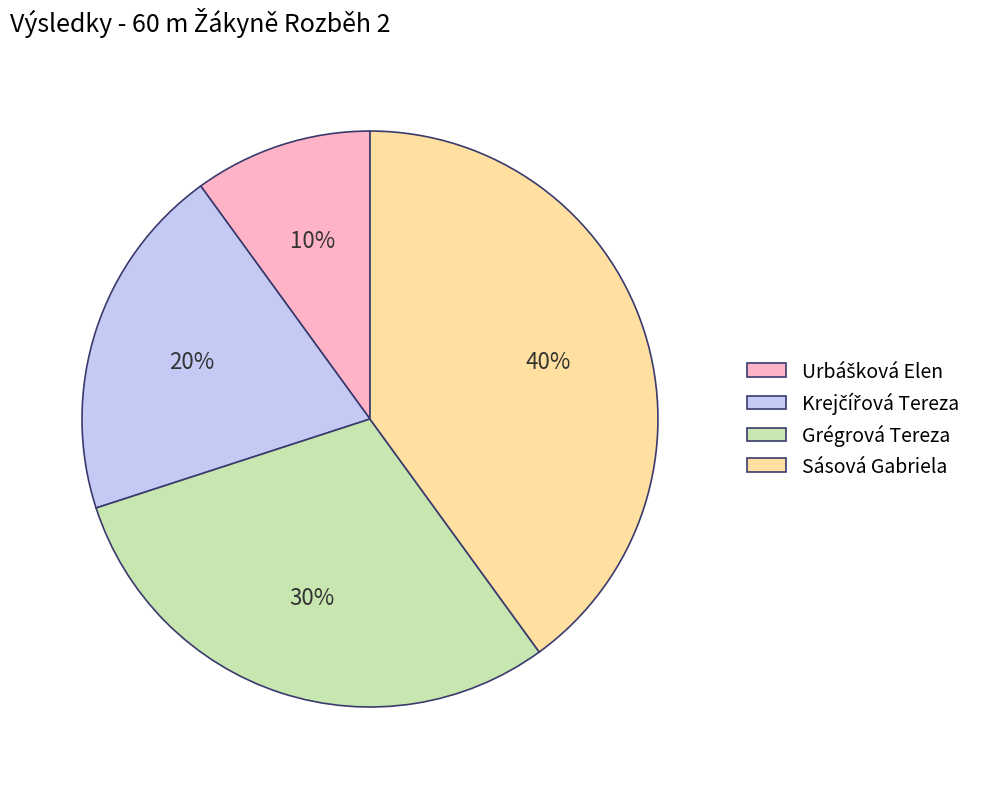

Is it true that Sásová Gabriela is 40% of the pie?

True